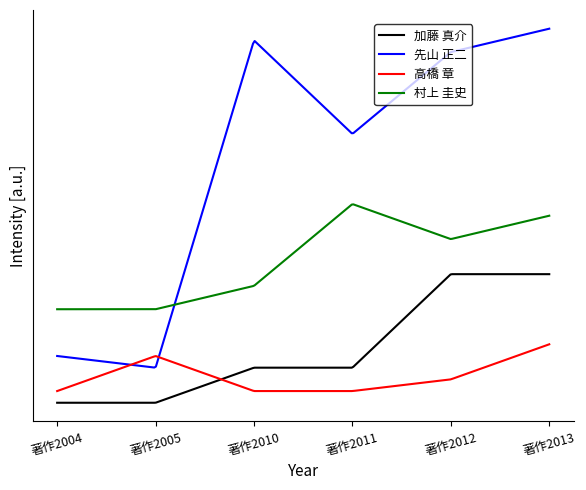

How many times do 村上 圭史 and 先山 正二 cross each other?

1